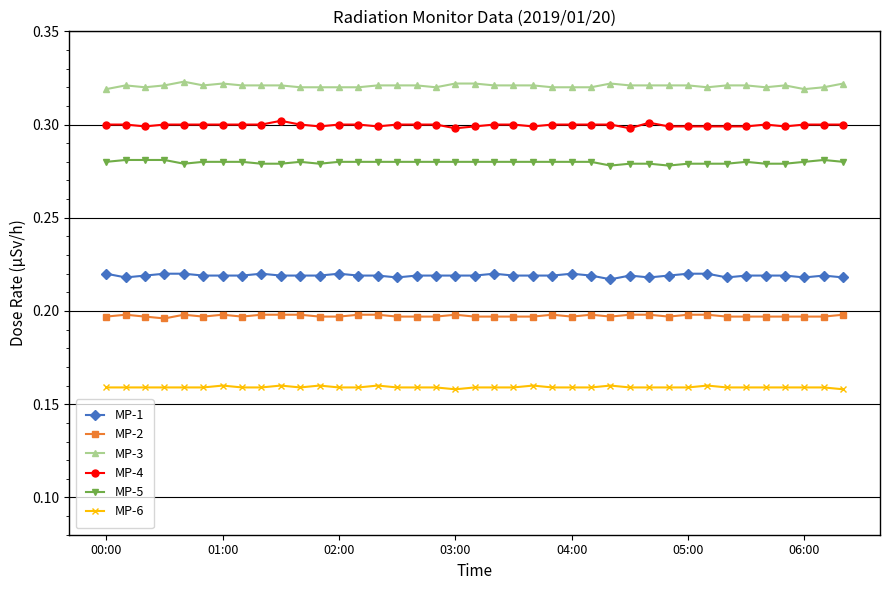

What is the sum of all MP-2 values?

7.7